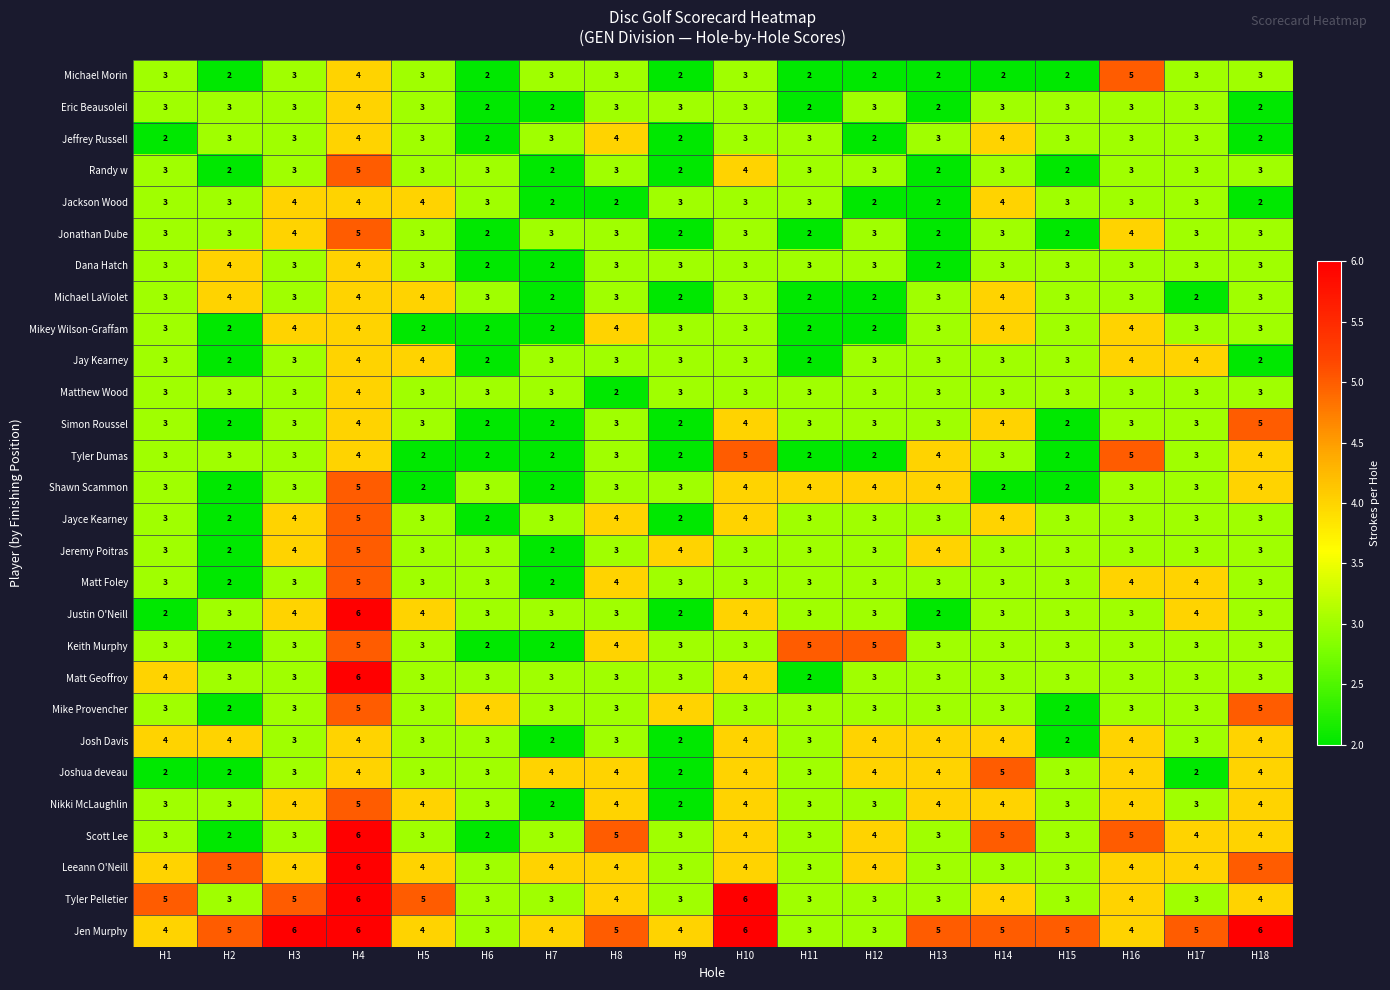

What is the sum of the Mikey Wilson-Graffam values at H13 and H5?

5